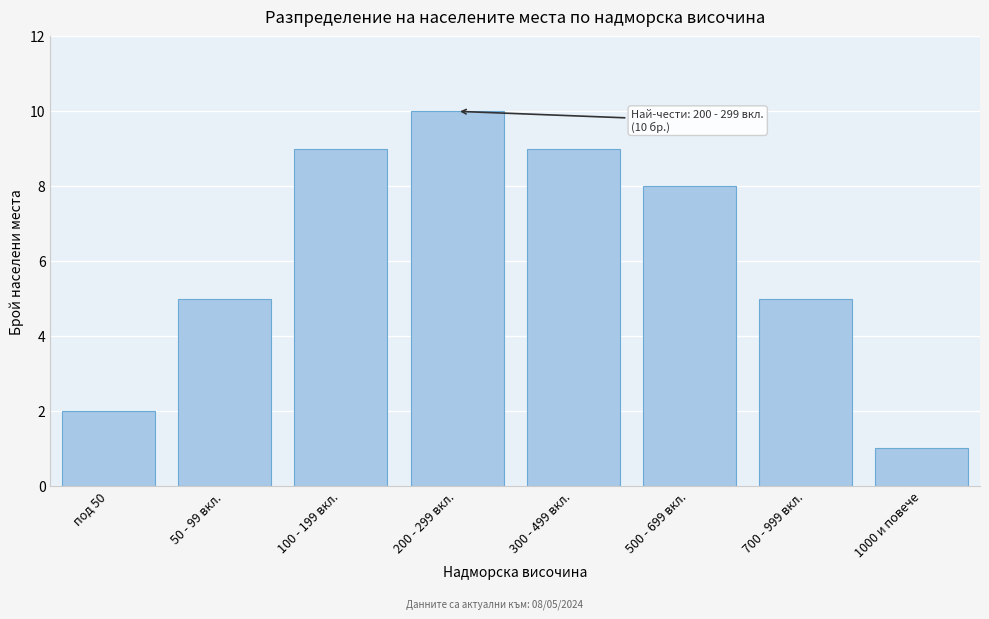

Reading right to left, list all the values displayed in this chart.

1000 и повече=1	700 - 999 вкл.=5	500 - 699 вкл.=8	300 - 499 вкл.=9	200 - 299 вкл.=10	100 - 199 вкл.=9	50 - 99 вкл.=5	под 50=2